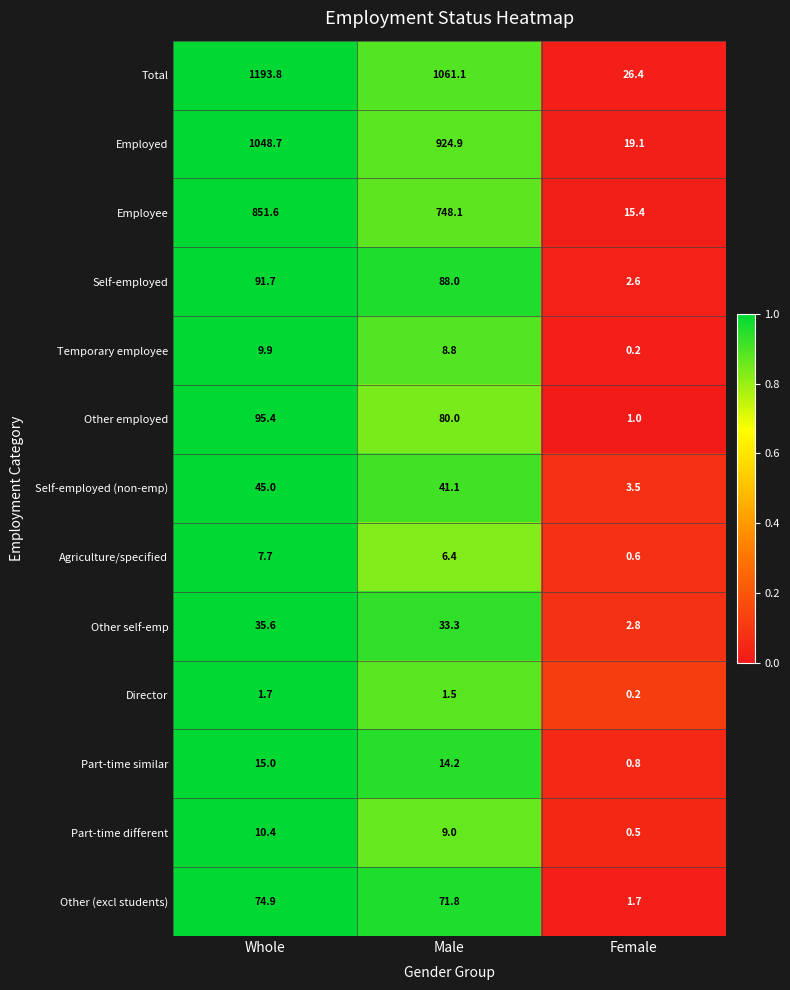

What is the average value of the Director series?

1.1